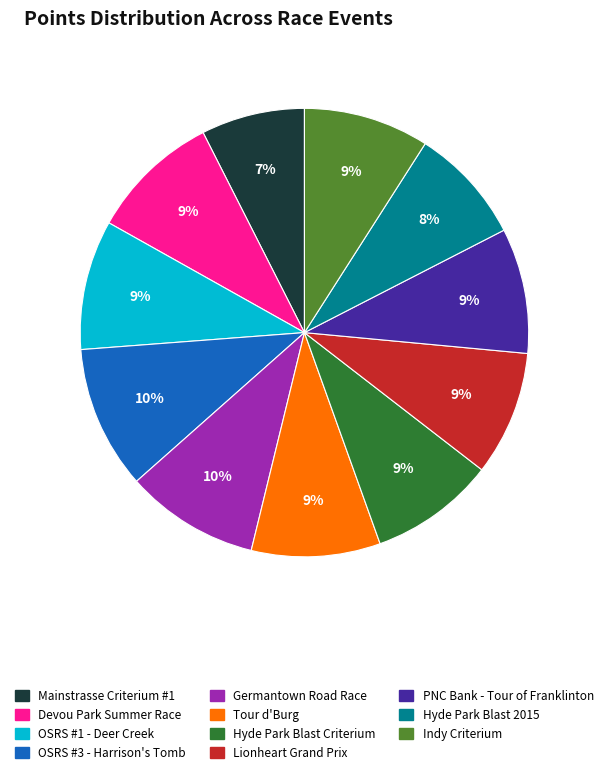

Is there a majority slice in this chart?

No